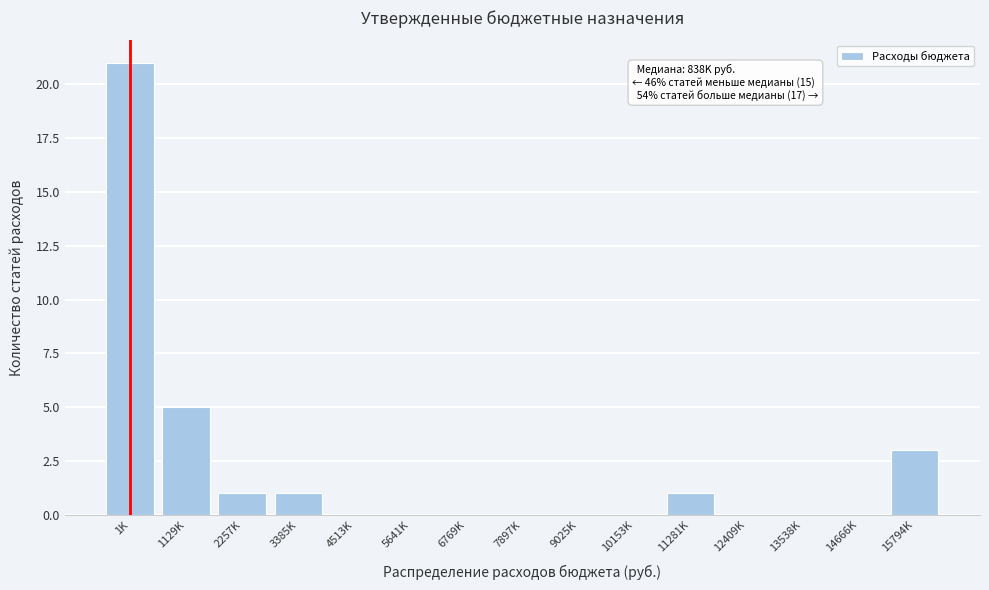

Reading left to right, extract all data points from this chart.

1K=21	1129K=5	2257K=1	3385K=1	4513K=0	5641K=0	6769K=0	7897K=0	9025K=0	10153K=0	11281K=1	12409K=0	13538K=0	14666K=0	15794K=3